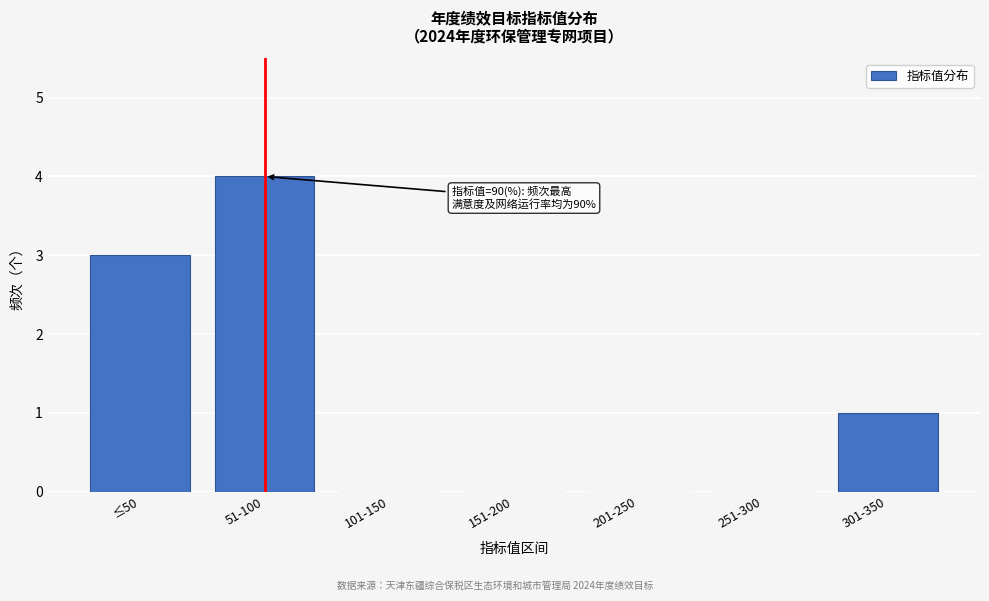

Reading left to right, transcribe all the data shown in this chart.

≤50=3	51-100=4	101-150=0	151-200=0	201-250=0	251-300=0	301-350=1